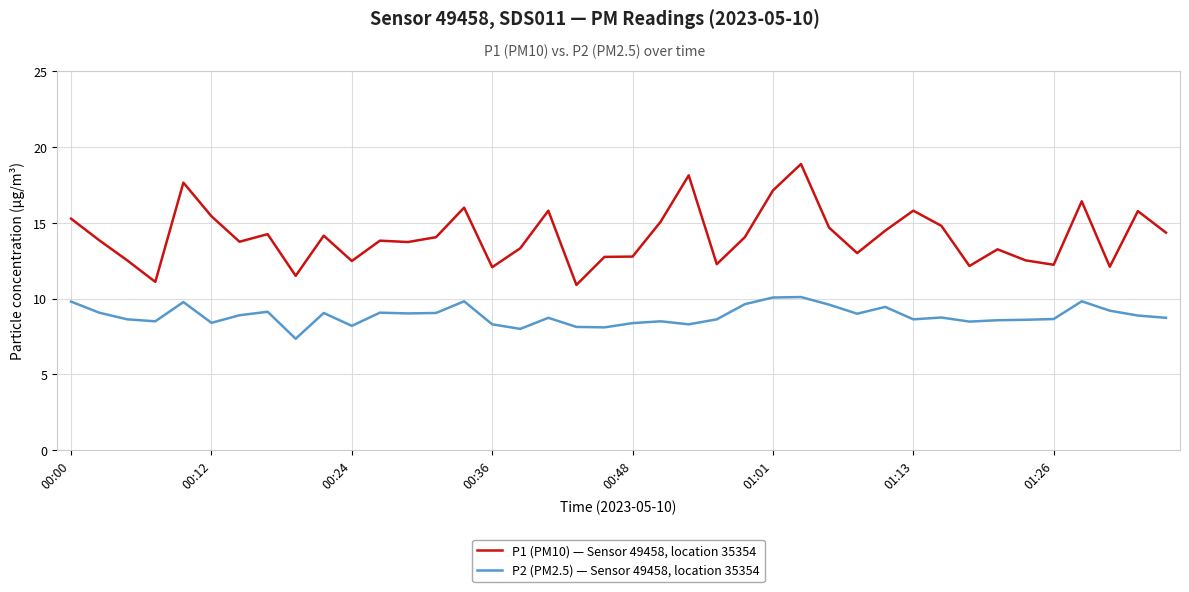

What is the maximum value shown in the chart?

18.9